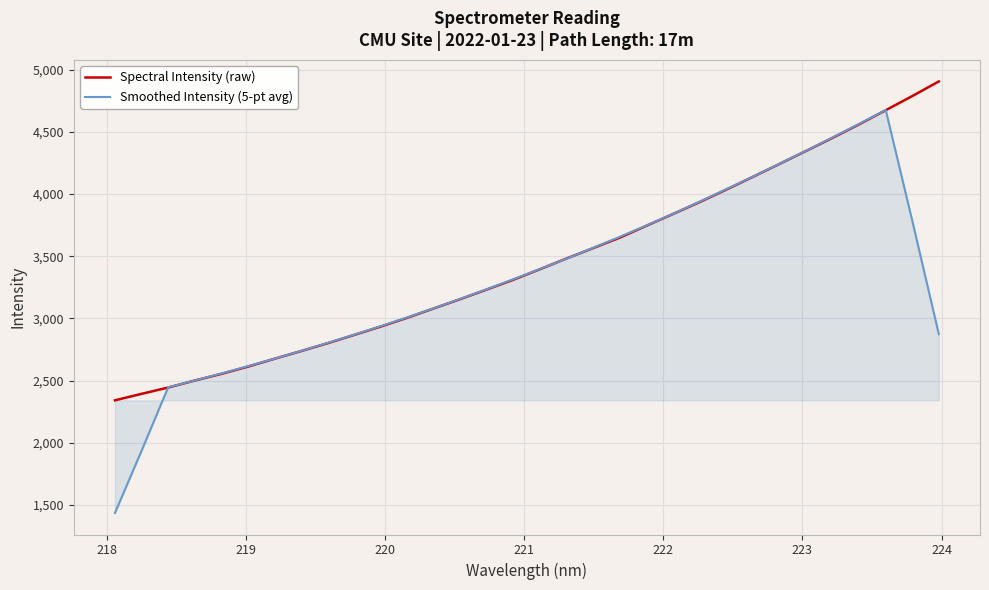

What is the minimum value for Spectral Intensity (raw)?

2340.8